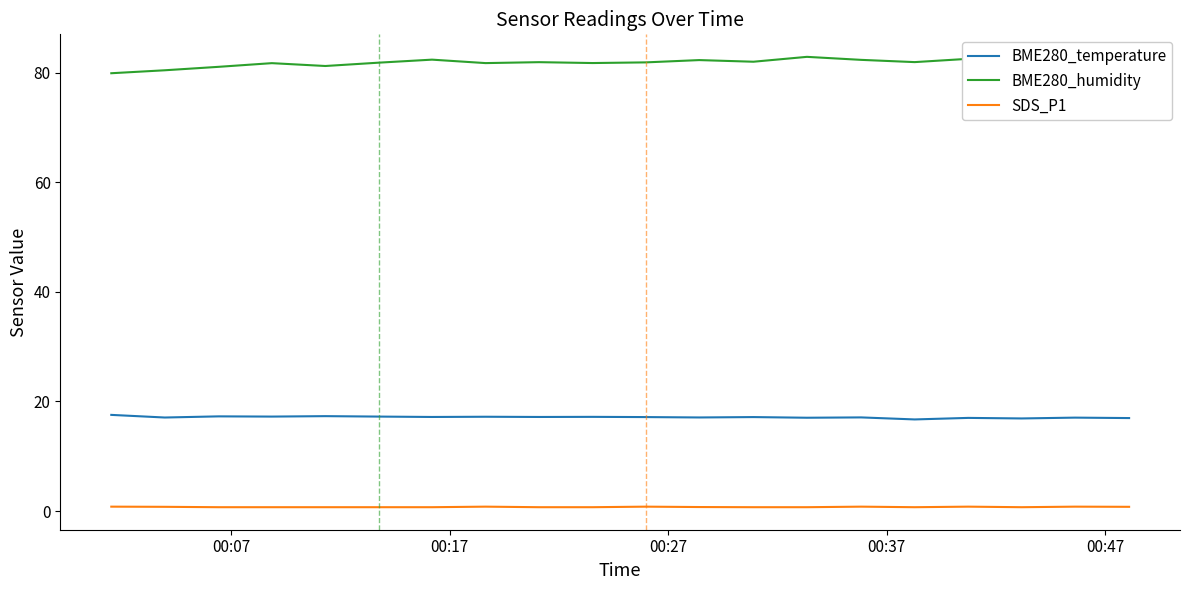

True or false: SDS_P1 and BME280_temperature cross at least once.

False